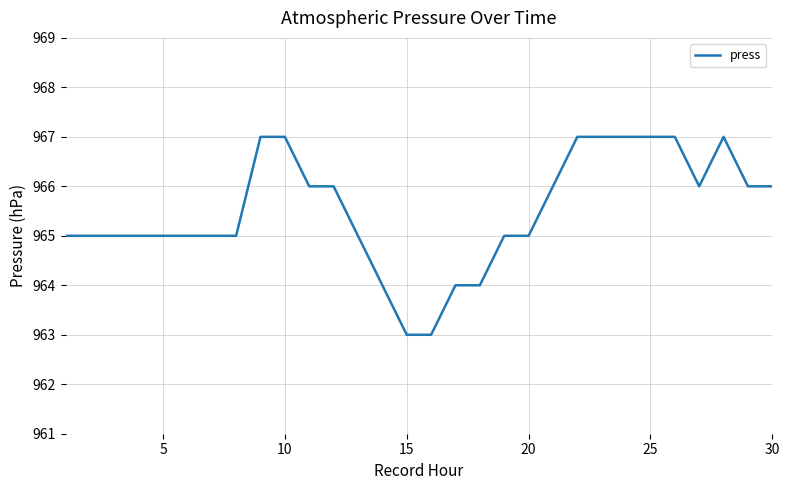

What is the smallest value displayed?

963